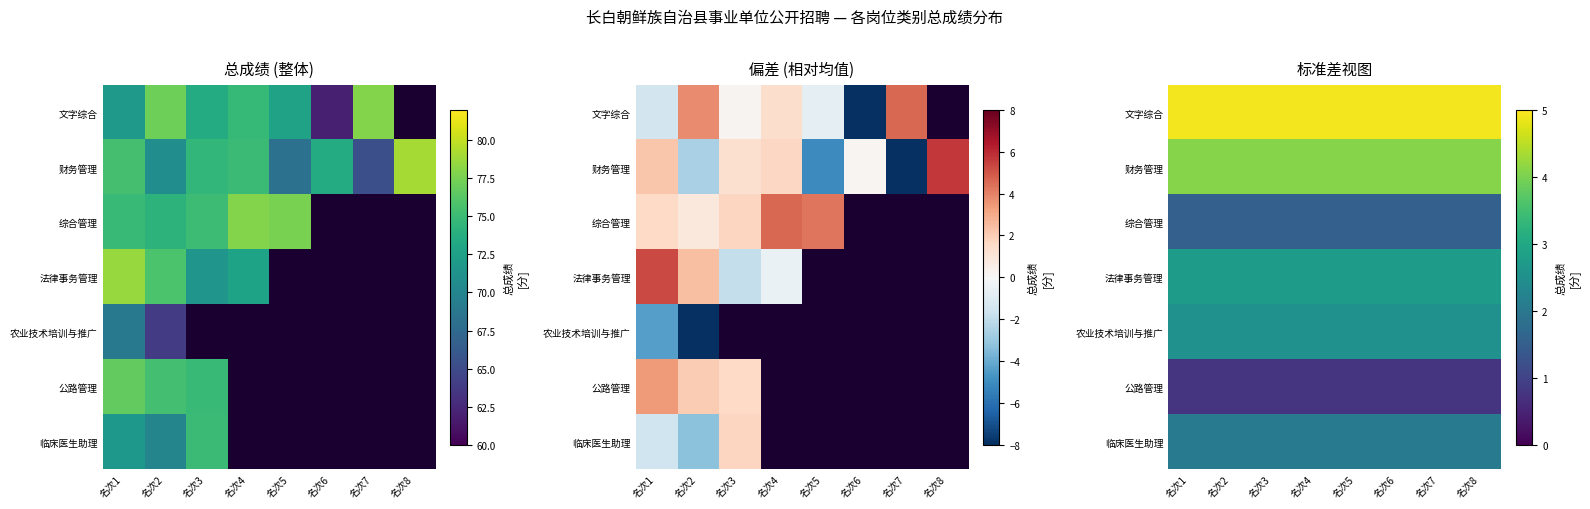

At 名次7, list the series in order from smallest to largest.

公路管理, 综合管理, 临床医生助理, 农业技术培训与推广, 法律事务管理, 财务管理, 文字综合